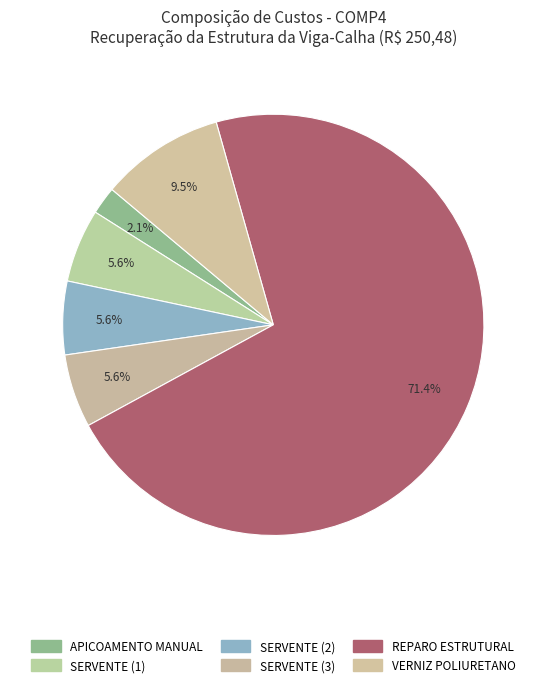

Count the number of slices in the pie.

6